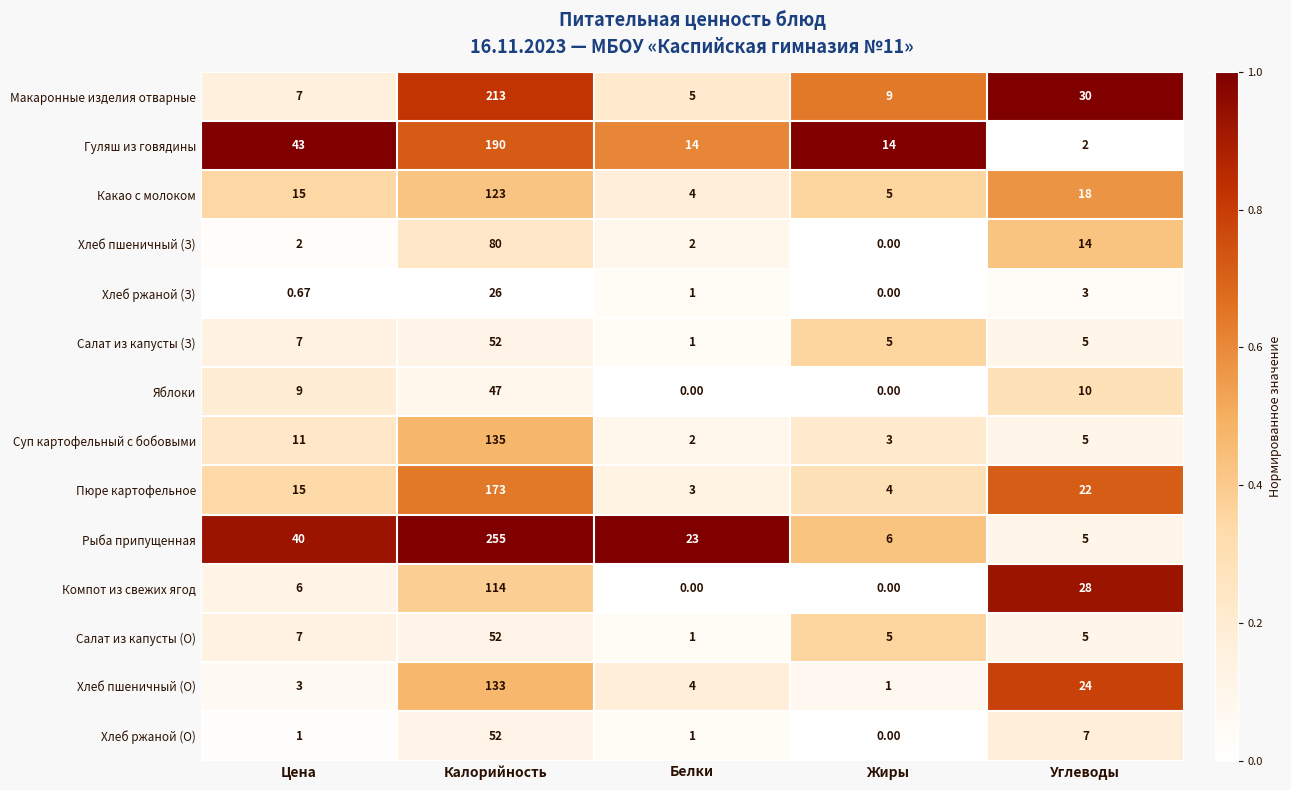

At which category is the sum across all series the highest?

Калорийность